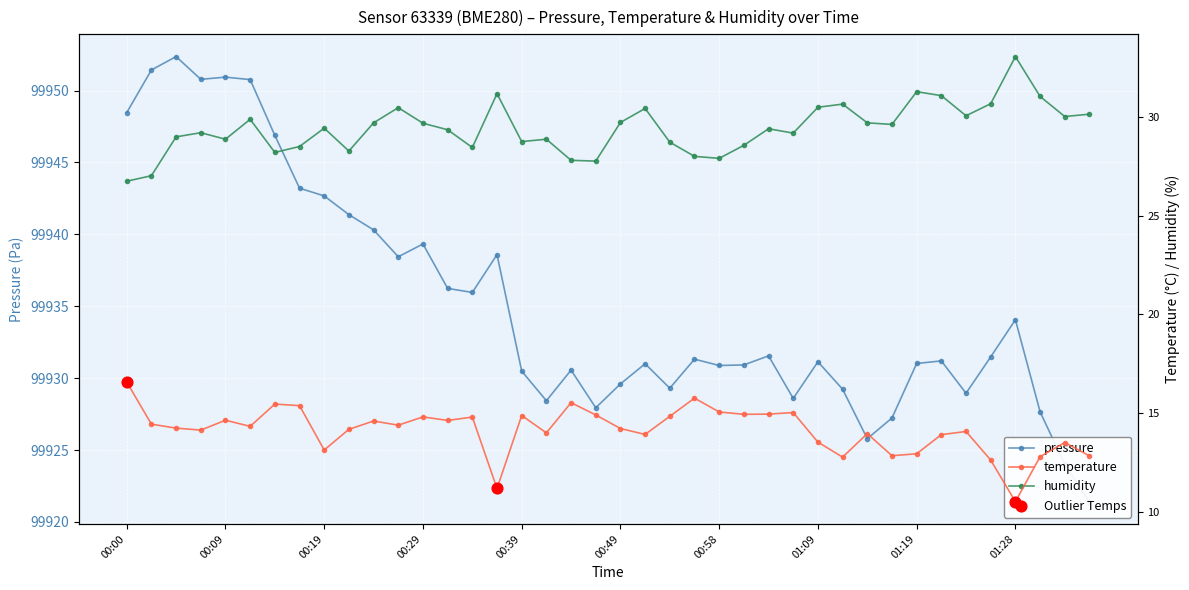

Which series has the largest total across all categories?

pressure